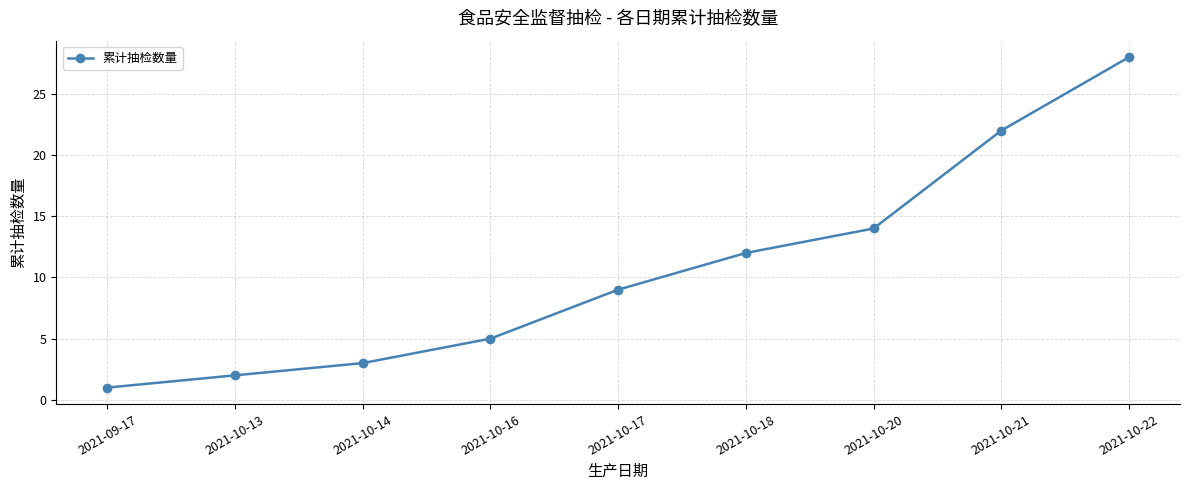

Which category has the highest value across all series?

2021-10-22